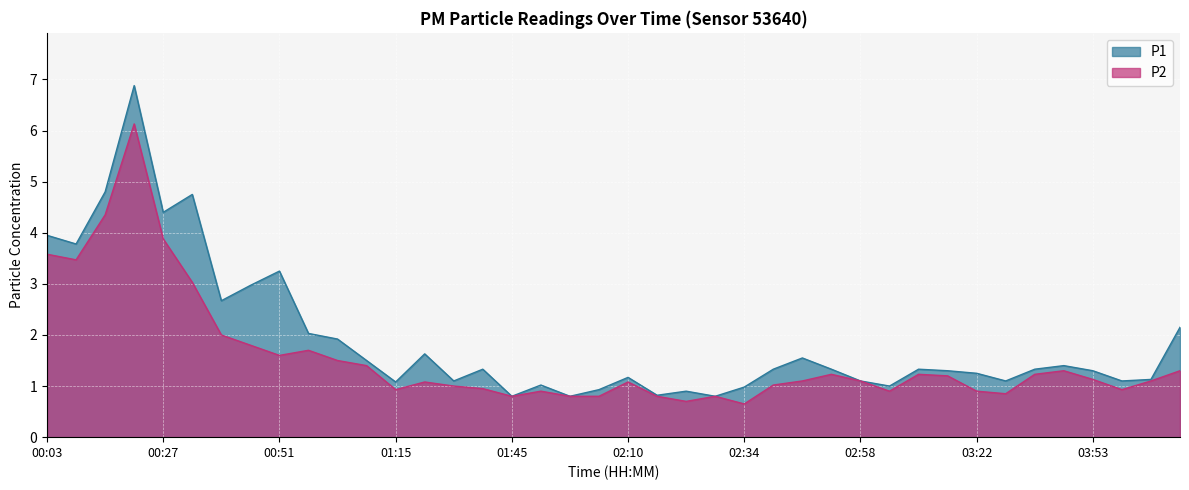

How many series are shown in this chart?

2